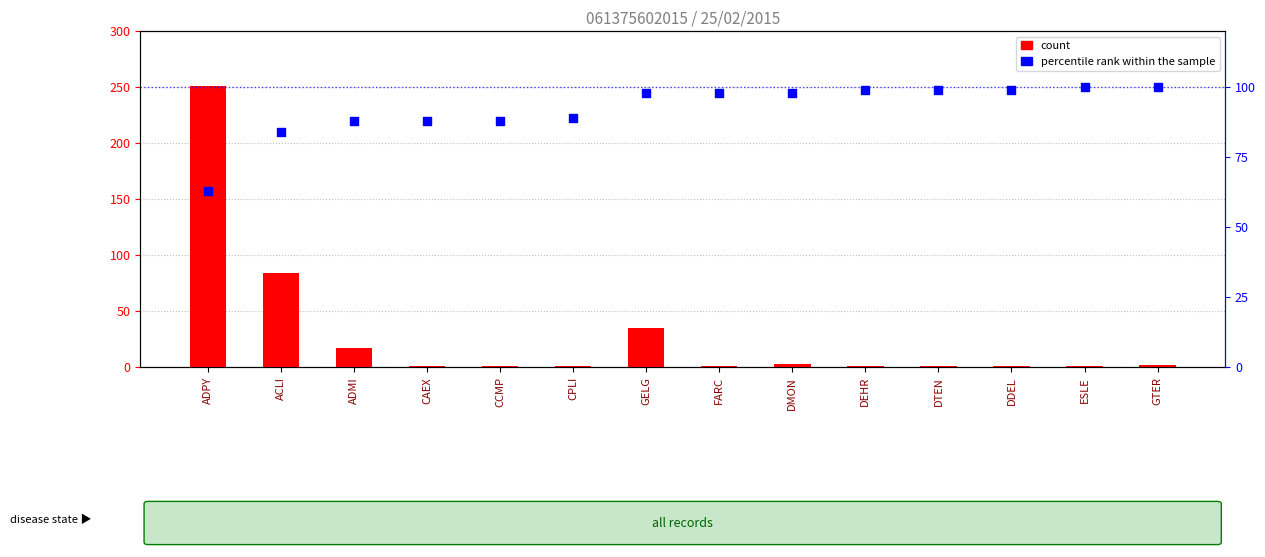

At which category is the sum across all series the highest?

ADPY